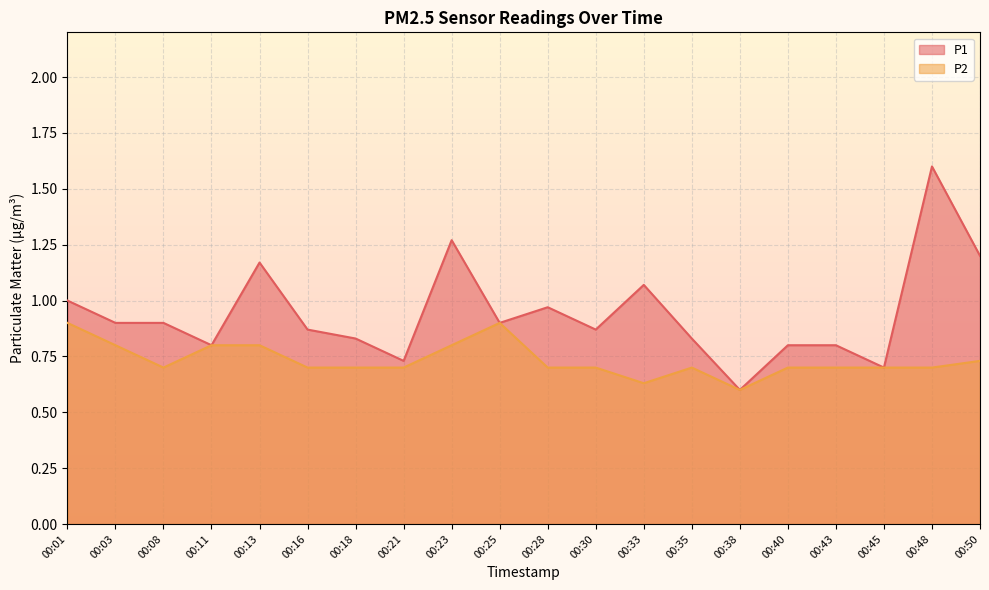

True or false: P2 has more than 2 interior local peaks.

False